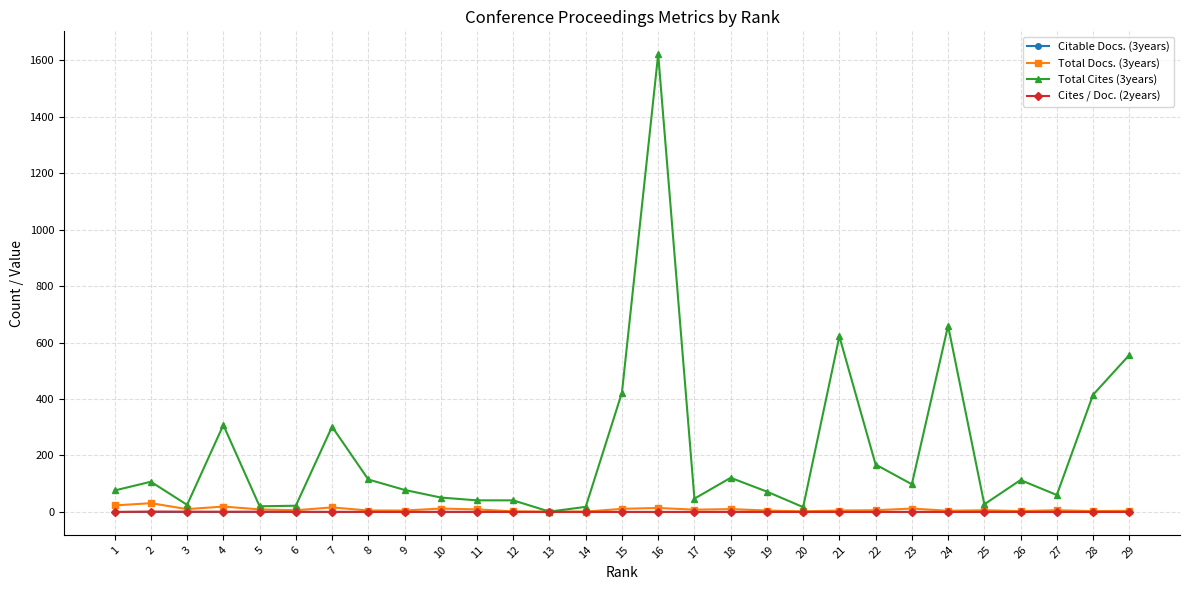

Which series has the widest spread of values?

Total Cites (3years)